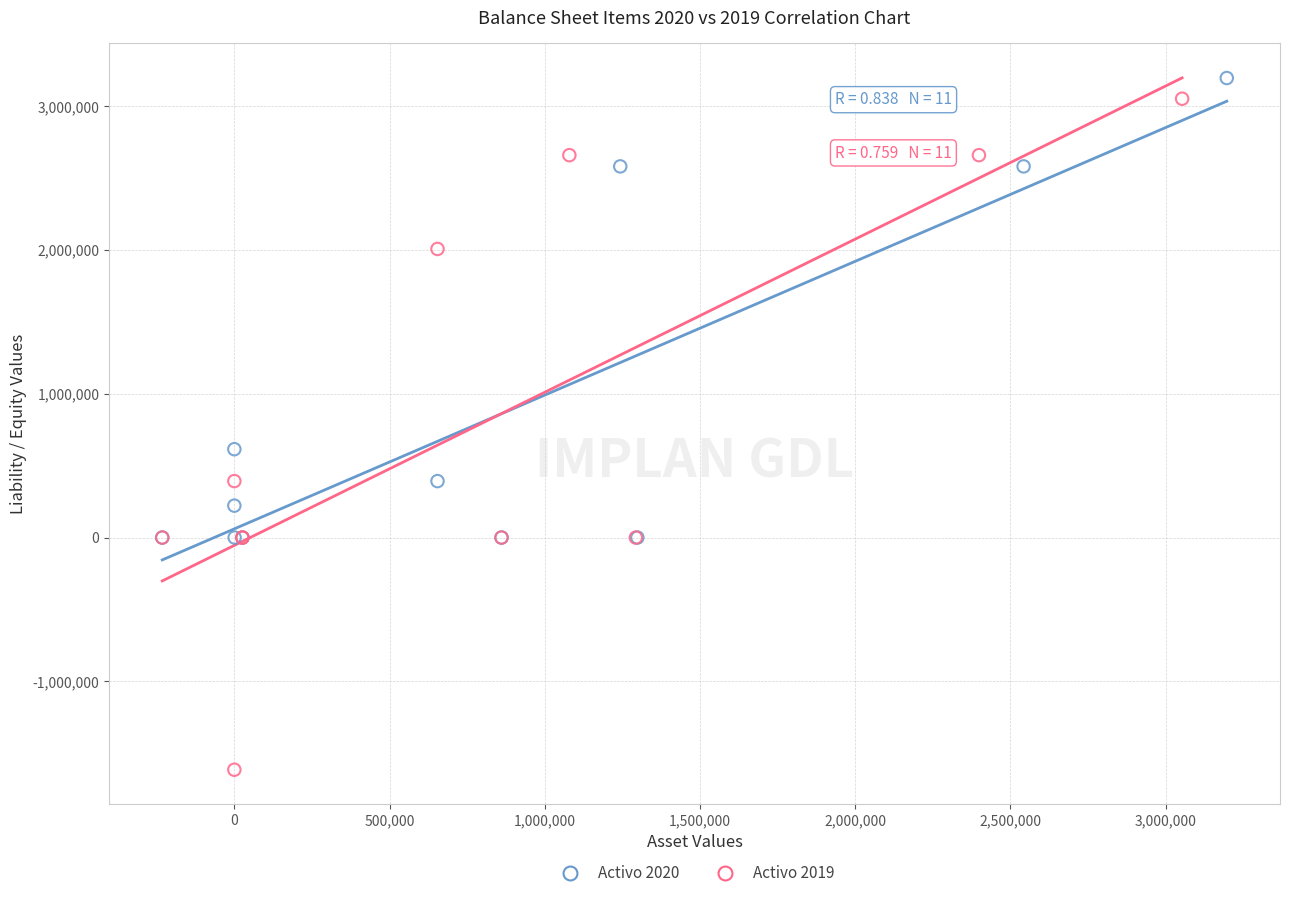

Which series contains the lowest Y value?

Activo 2019